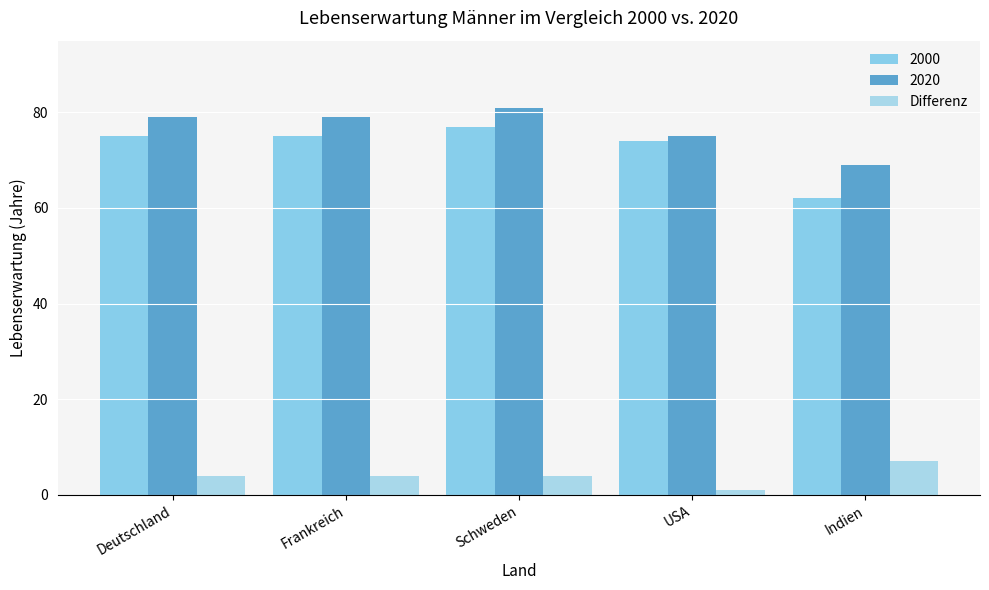

Count the number of categories in the chart.

5